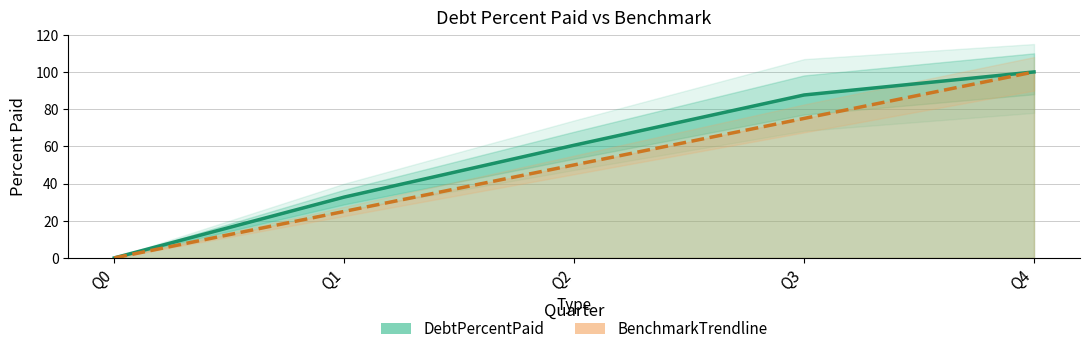

Reading left to right, what are all the values shown in this chart?

DebtPercentPaid: 0.0	32.7	60.6	87.6	100.0
BenchmarkTrendline: 0.0	25.0	50.0	75.0	100.0